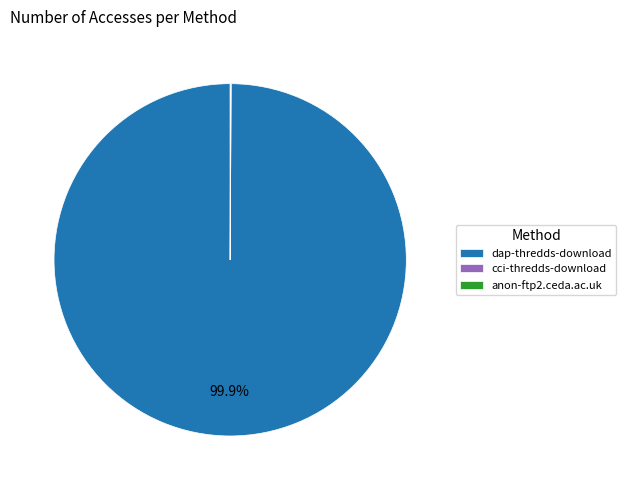

Is dap-thredds-download the majority of the pie?

Yes